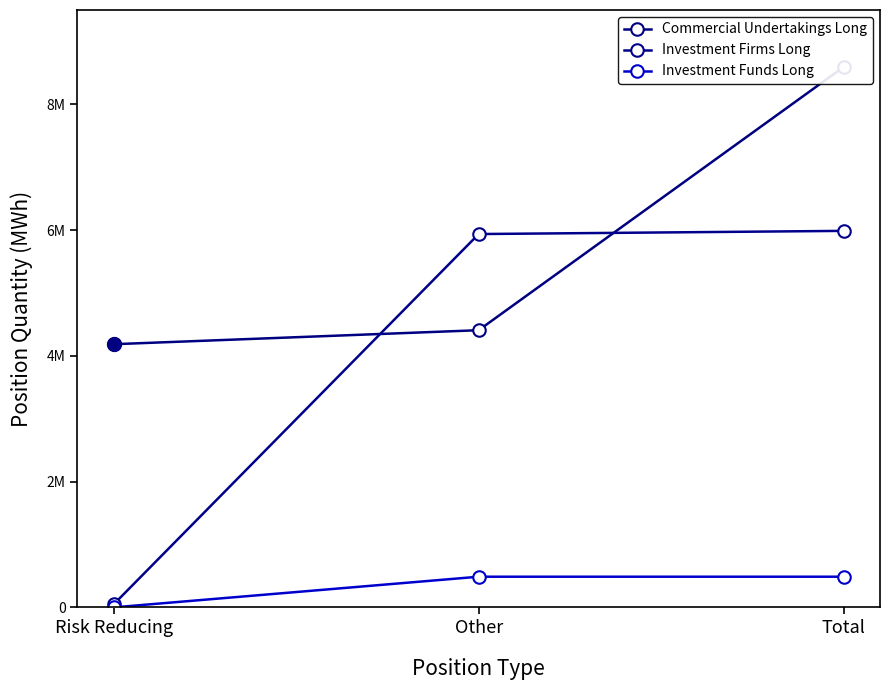

The value of Commercial Undertakings Long at Other is 2942045. True or false?

False